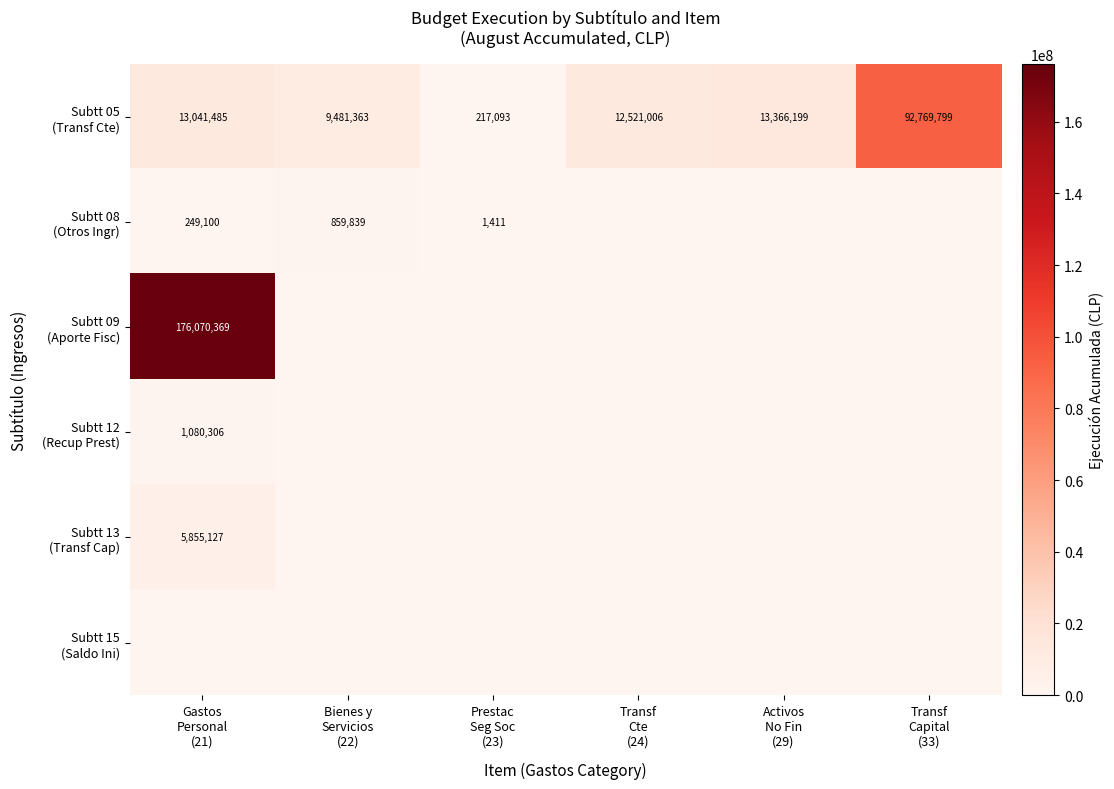

Which series has the widest spread of values?

Subtt 09 (Aporte Fisc)